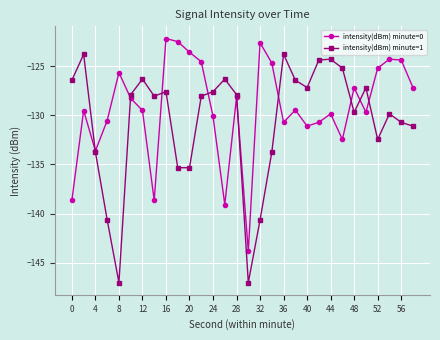

At how many categories does at least one series exceed -132?

28